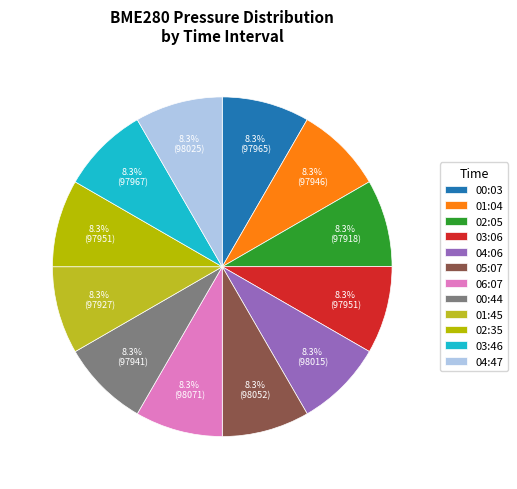

Does 04:06 account for over 50% of the chart?

No